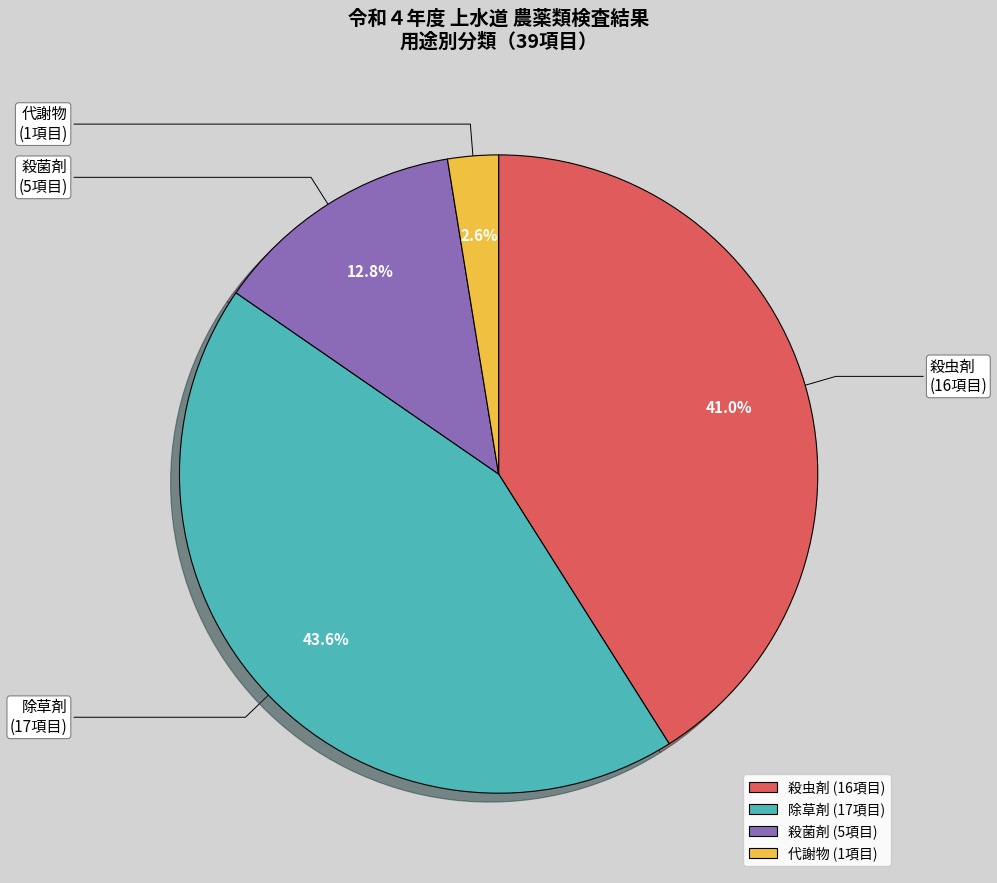

How many slices are in this pie chart?

4